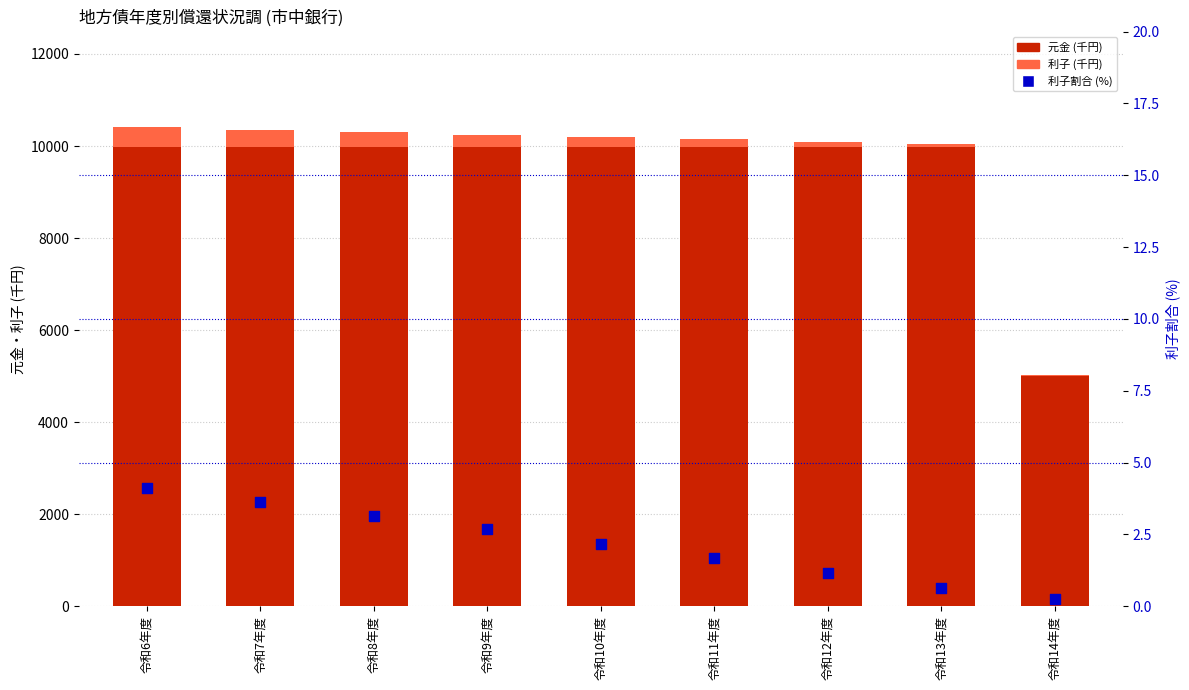

What are all the series names shown in the legend?

元金 (千円), 利子 (千円), 利子割合 (%)